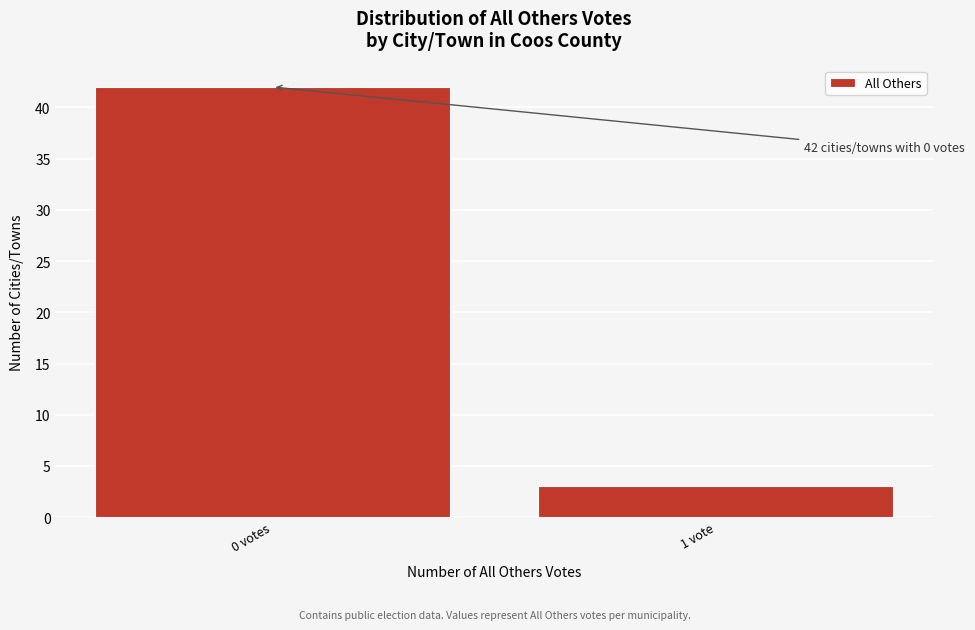

Reading left to right, list all the values displayed in this chart.

0 votes=42	1 vote=3